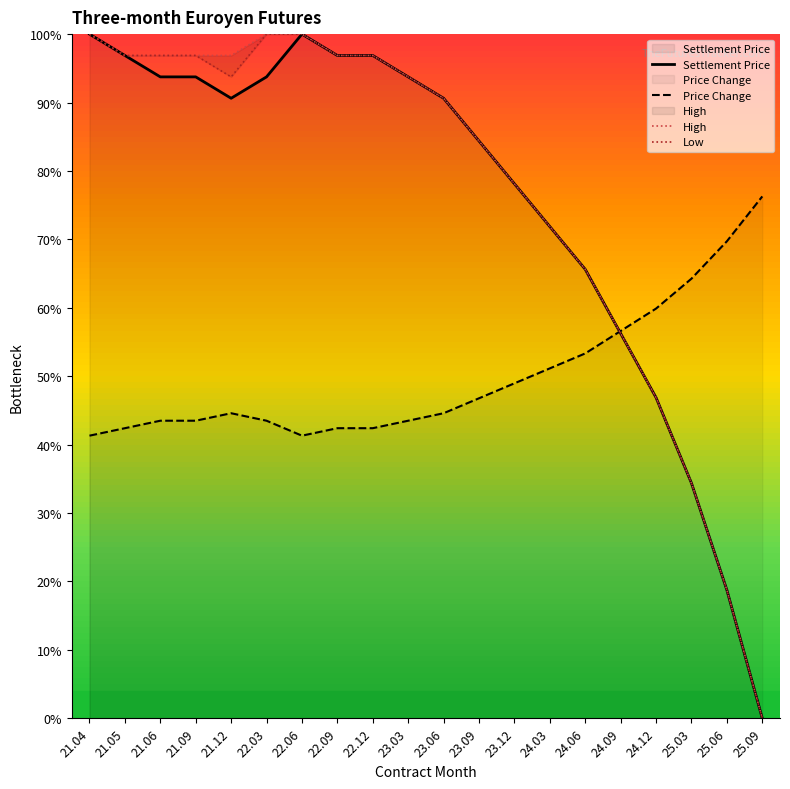

Reading left to right, list all the values displayed in this chart.

Settlement Price: 21.04=100.0	21.05=96.9	21.06=93.8	21.09=93.8	21.12=90.6	22.03=93.8	22.06=100.0	22.09=96.9	22.12=96.9	23.03=93.8	23.06=90.6	23.09=84.4	23.12=78.1	24.03=71.9	24.06=65.6	24.09=56.3	24.12=46.9	25.03=34.4	25.06=18.8	25.09=0.0
Price Change: 21.04=41.3	21.05=42.4	21.06=43.5	21.09=43.5	21.12=44.6	22.03=43.5	22.06=41.3	22.09=42.4	22.12=42.4	23.03=43.5	23.06=44.6	23.09=46.8	23.12=49.0	24.03=51.1	24.06=53.3	24.09=56.6	24.12=59.9	25.03=64.3	25.06=69.7	25.09=76.3
High: 21.04=100.0	21.05=96.9	21.06=96.9	21.09=96.9	21.12=96.9	22.03=100.0	22.06=100.0	22.09=96.9	22.12=96.9	23.03=93.8	23.06=90.6	23.09=84.4	23.12=78.1	24.03=71.9	24.06=65.6	24.09=56.3	24.12=46.9	25.03=34.4	25.06=18.8	25.09=0.0
Low: 21.04=100.0	21.05=96.9	21.06=96.9	21.09=96.9	21.12=93.8	22.03=100.0	22.06=100.0	22.09=96.9	22.12=96.9	23.03=93.8	23.06=90.6	23.09=84.4	23.12=78.1	24.03=71.9	24.06=65.6	24.09=56.3	24.12=46.9	25.03=34.4	25.06=18.8	25.09=0.0